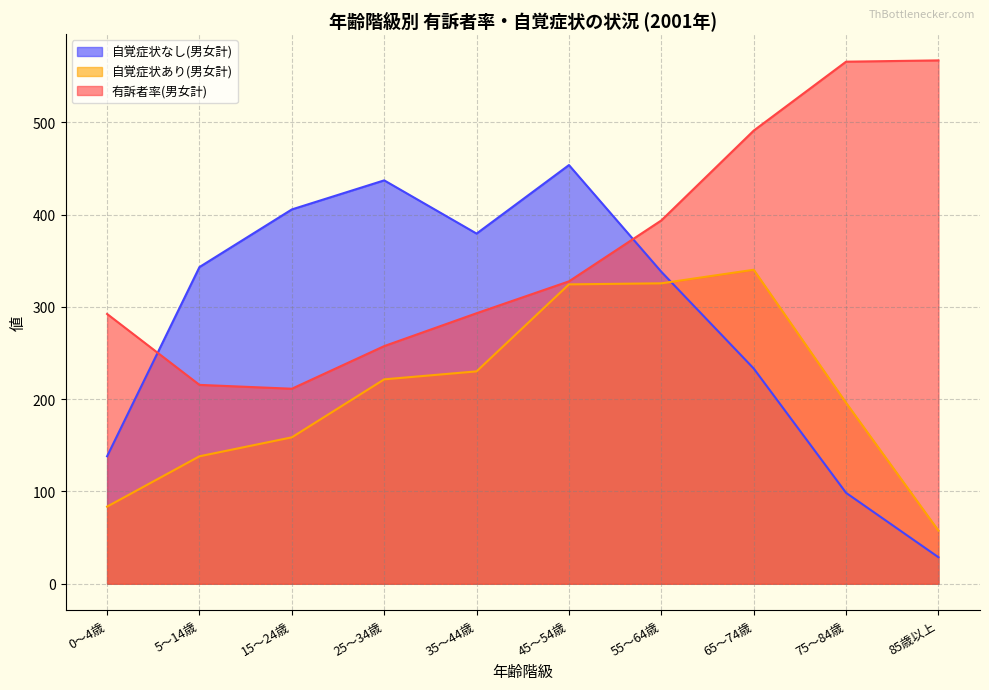

In 自覚症状あり(男女計), how many points are higher than both neighbors (excluding endpoints)?

1